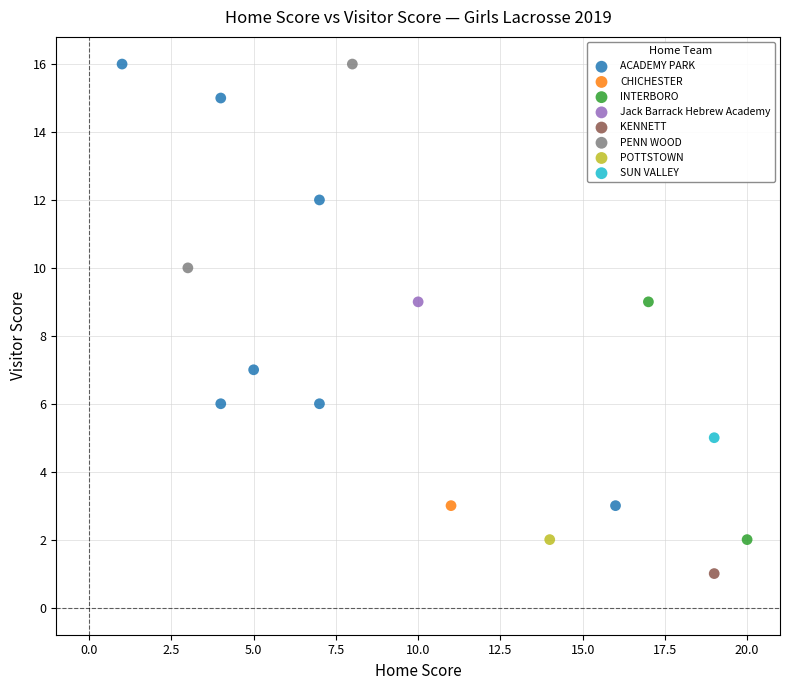

What are all the series names shown in the legend?

ACADEMY PARK, CHICHESTER, INTERBORO, Jack Barrack Hebrew Academy, KENNETT, PENN WOOD, POTTSTOWN, SUN VALLEY